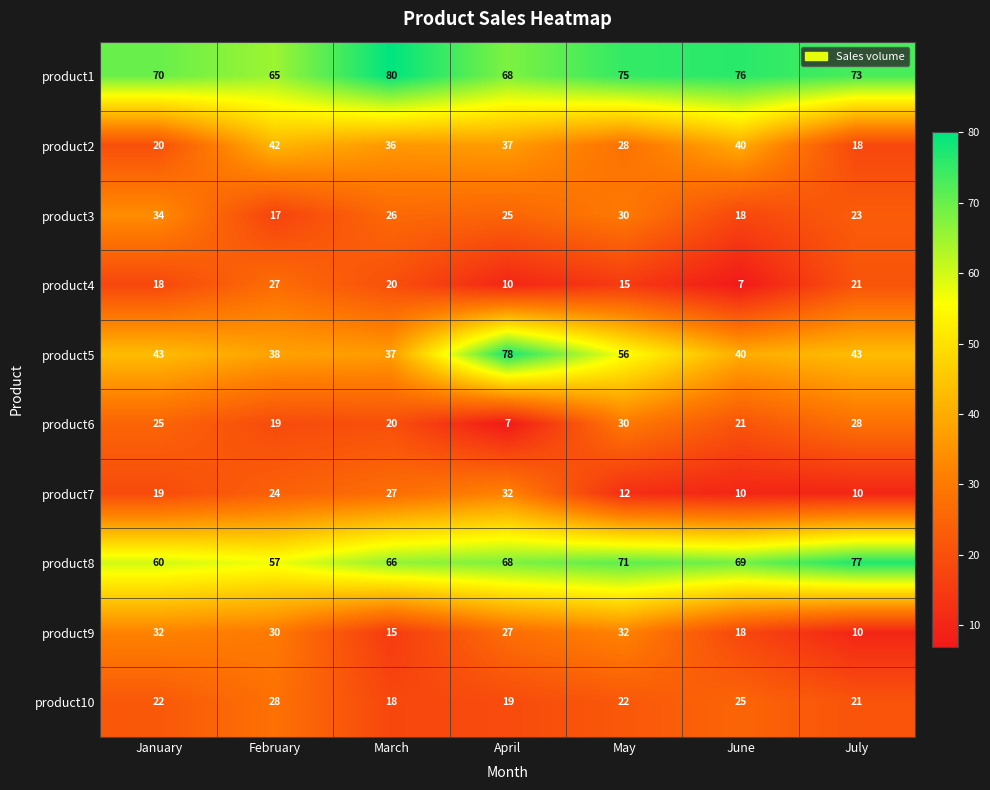

The value of product5 at April is 78. True or false?

True